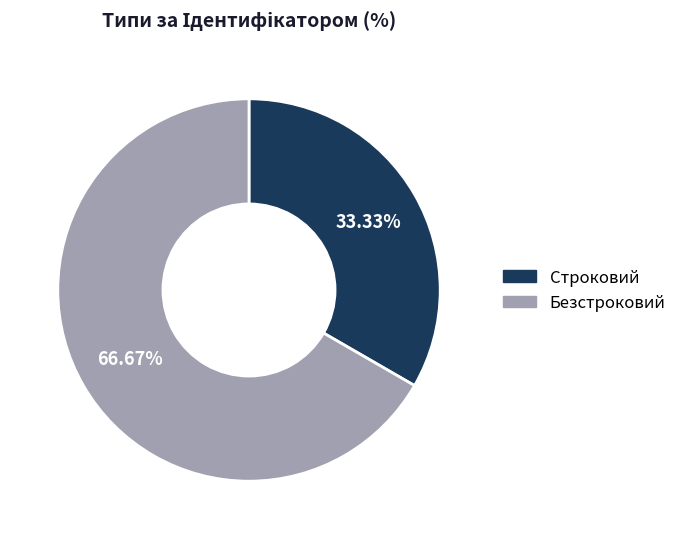

Count the number of slices in the pie.

2